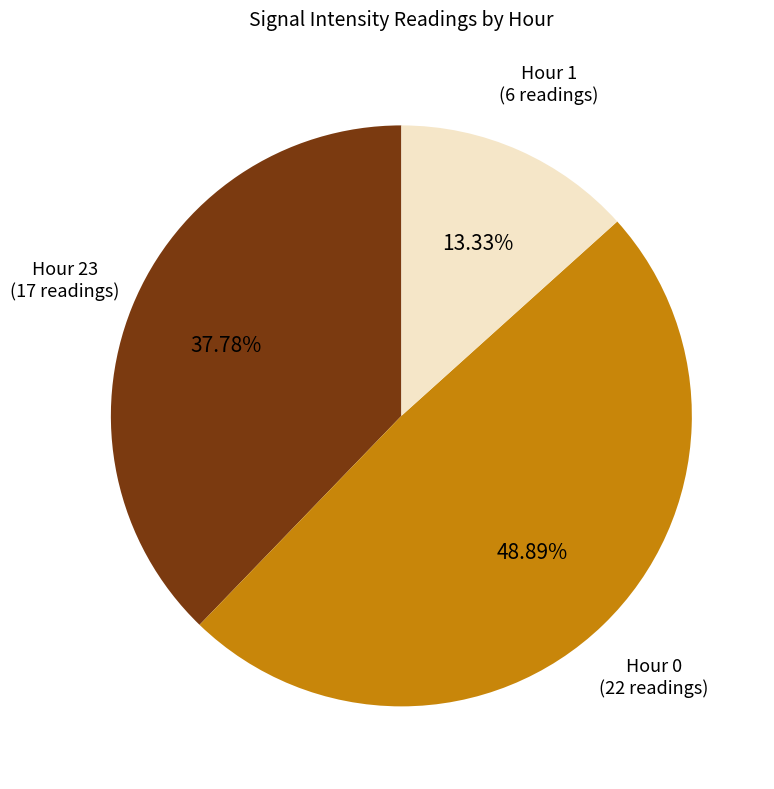

Does any single category account for the majority?

No